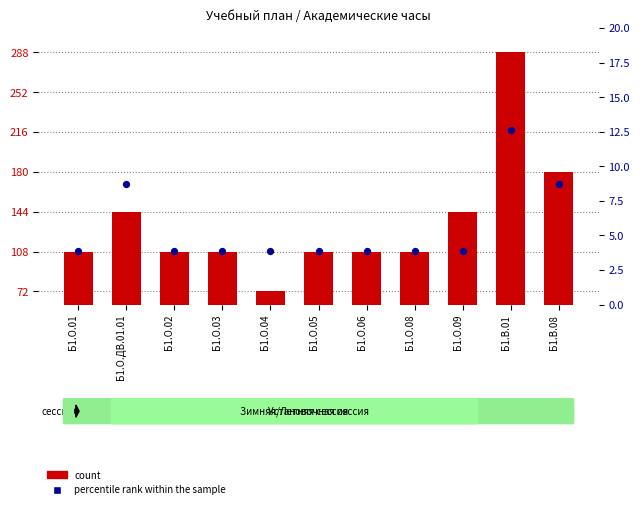

Which series contains the lowest Y value?

percentile rank within the sample